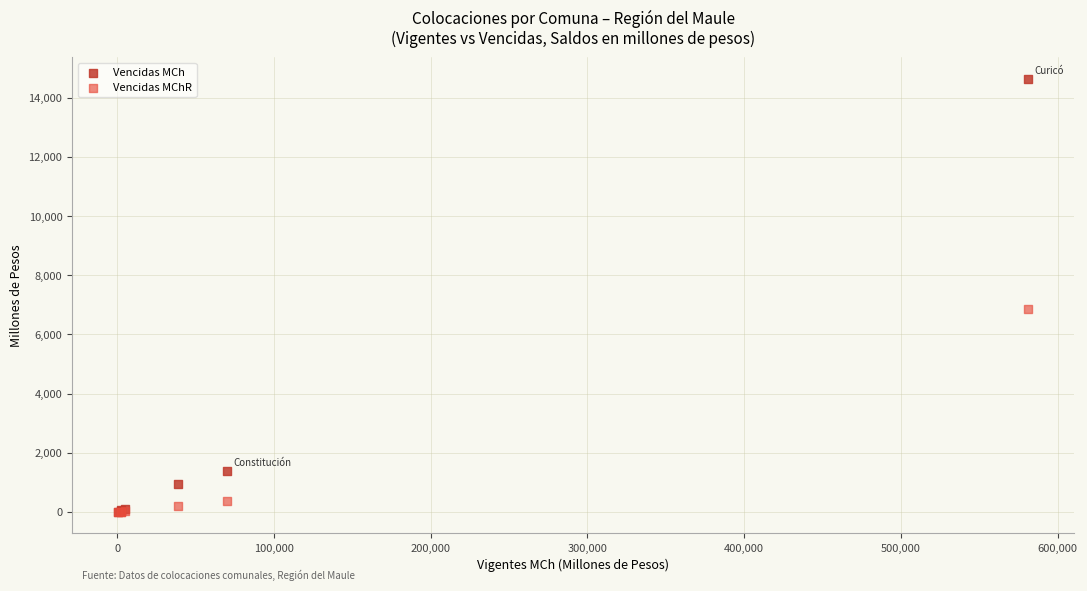

In the Vencidas MCh series, what Y value is closest to 7318?

1389.3